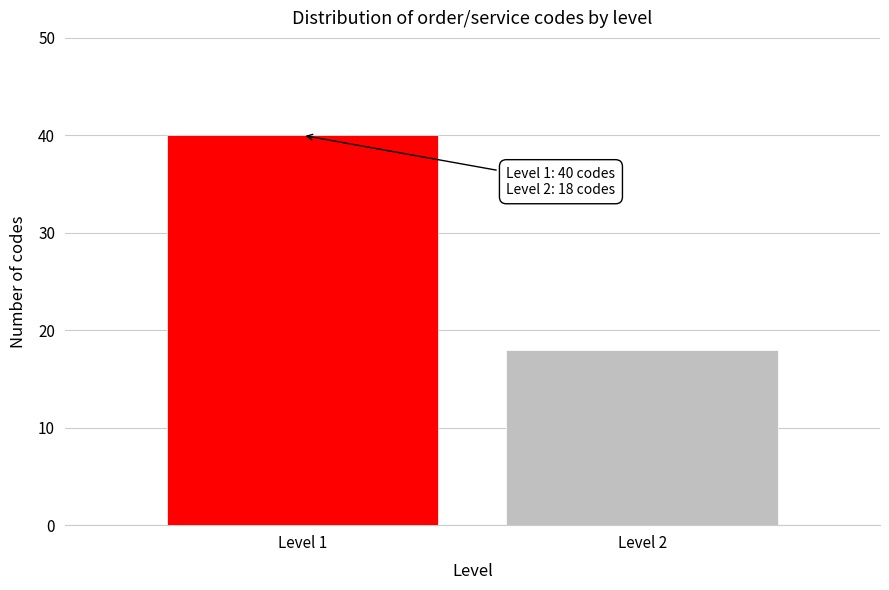

Reading left to right, transcribe all the data shown in this chart.

Level 1=40	Level 2=18